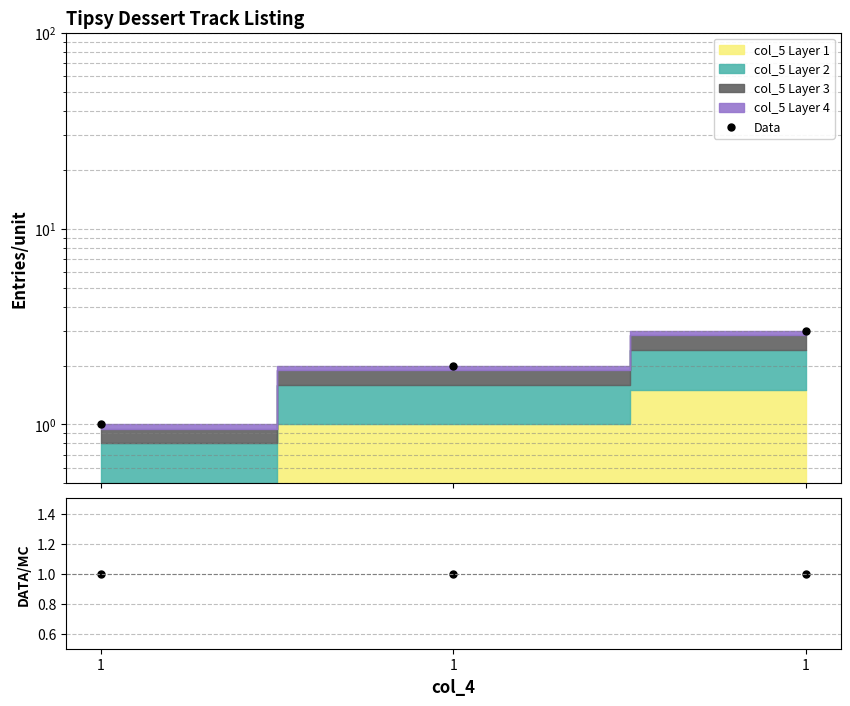

Reading right to left, transcribe all the data shown in this chart.

Data: 1=3	1=2	1=1
Data/MC: 1=1	1=1	1=1